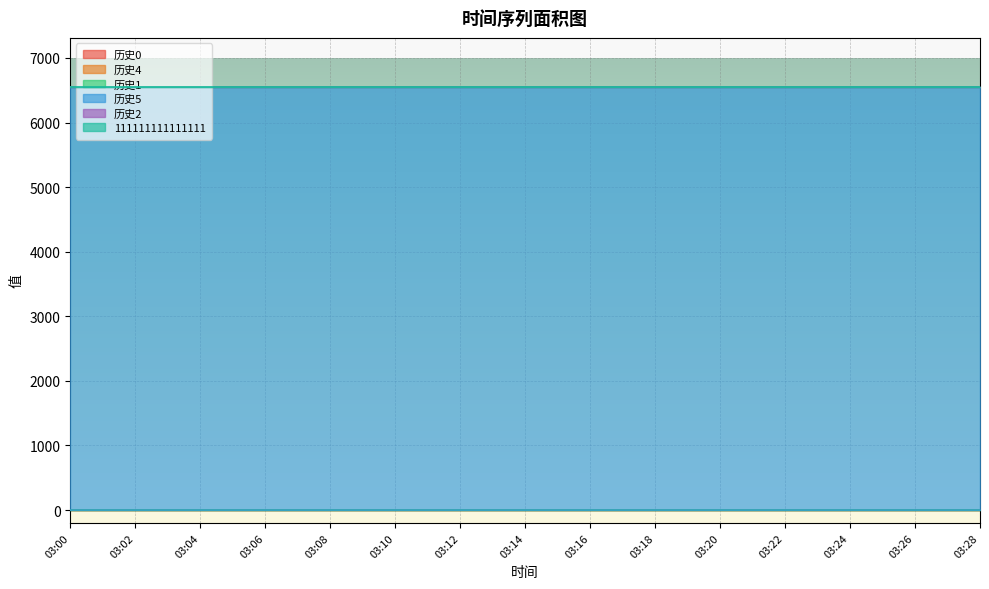

True or false: 历史1 has more than 0 interior local peaks.

False